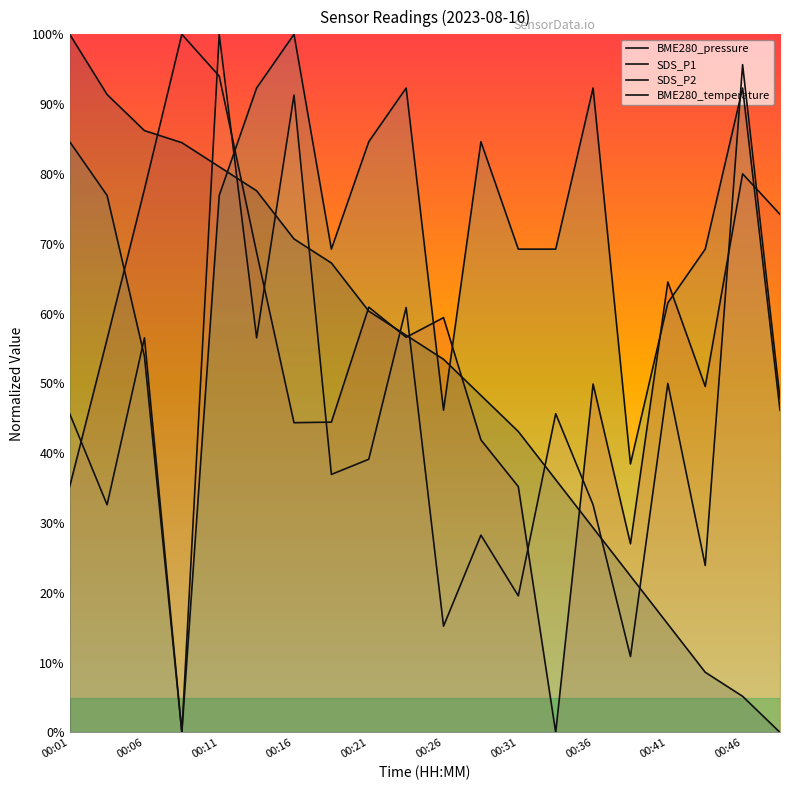

Reading right to left, list all the values displayed in this chart.

BME280_pressure: 74.2	80.0	49.6	64.5	27.0	49.9	0.0	35.2	41.9	59.4	56.6	60.9	44.5	44.4	68.7	94.0	100.0	77.8	56.3	35.2
SDS_P1: 47.8	95.7	23.9	50.0	10.9	32.6	45.7	19.6	28.3	15.2	60.9	39.1	37.0	91.3	56.5	100.0	0.0	56.5	32.6	45.7
SDS_P2: 46.2	92.3	69.2	61.5	38.5	92.3	69.2	69.2	84.6	46.2	92.3	84.6	69.2	100.0	92.3	76.9	0.0	53.8	76.9	84.6
BME280_temperature: 0.0	5.2	8.6	15.5	22.4	29.3	36.2	43.1	48.3	53.4	56.9	60.3	67.2	70.7	77.6	81.0	84.5	86.2	91.4	100.0